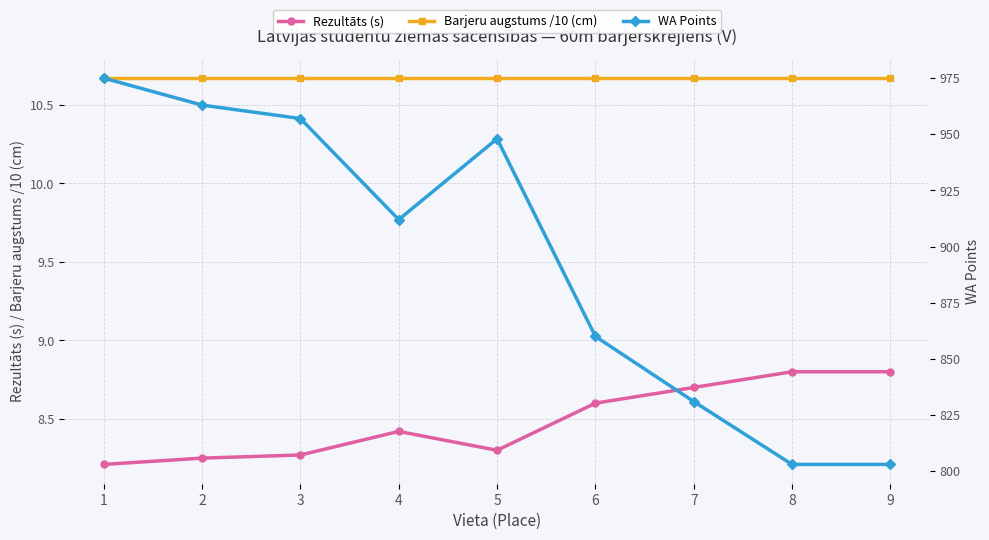

True or false: Barjeru augstums /10 (cm) and Rezultāts (s) cross at least once.

False